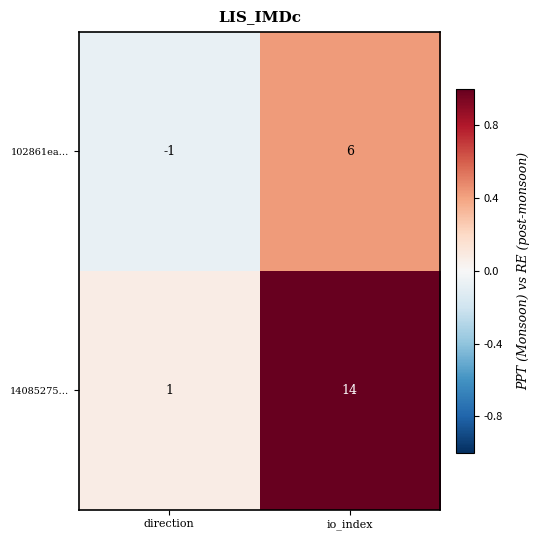

Is it true that 102861ea… equals -1 at direction?

True